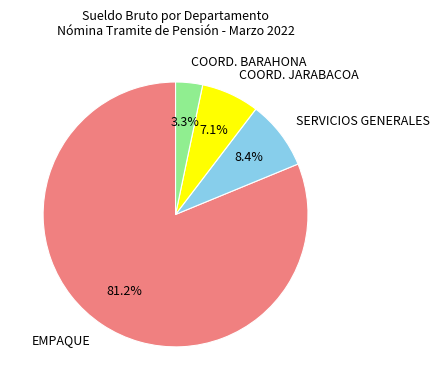

What is the ratio of the value at SERVICIOS GENERALES to the value at COORD. JARABACOA?

1.2